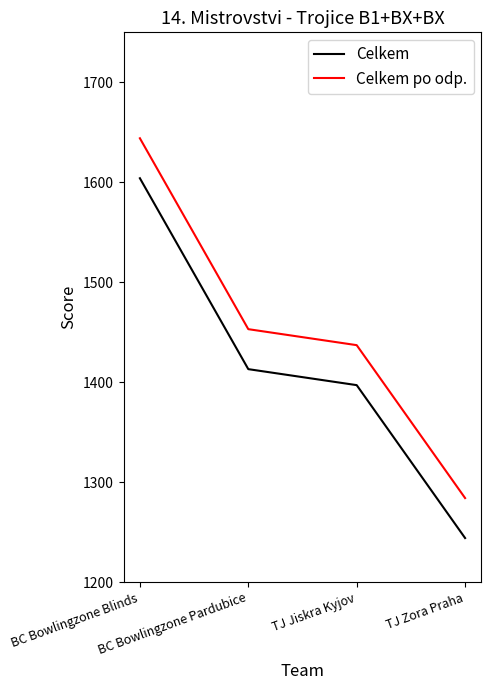

What position from the left is BC Bowlingzone Pardubice?

2